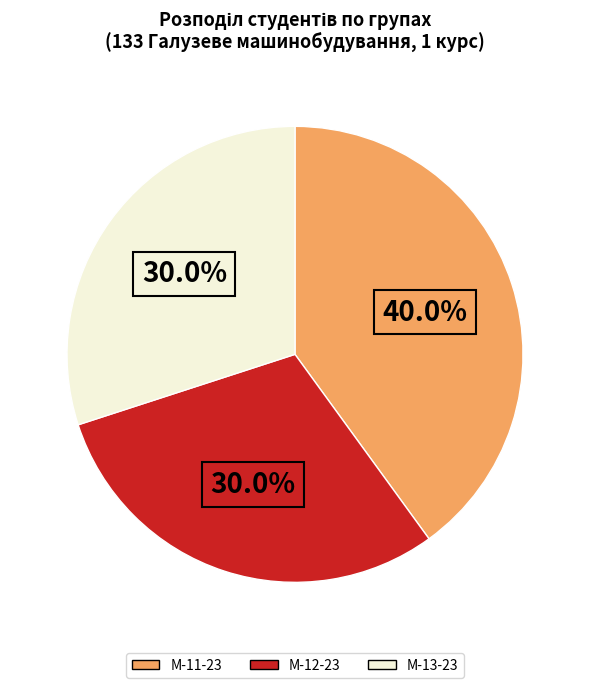

Does М-13-23 account for over 50% of the chart?

No